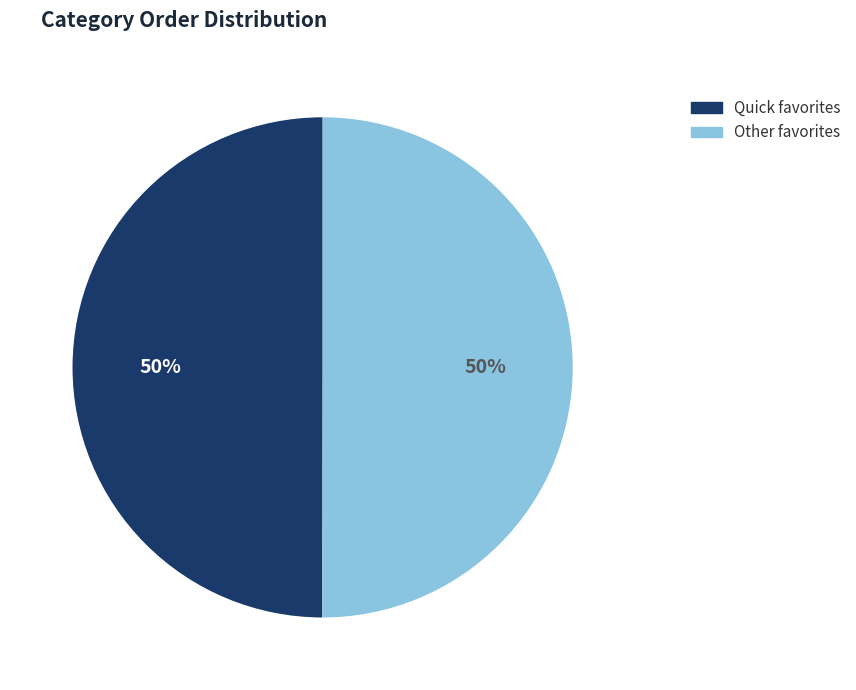

To the nearest percent, what portion does Quick favorites represent?

50%